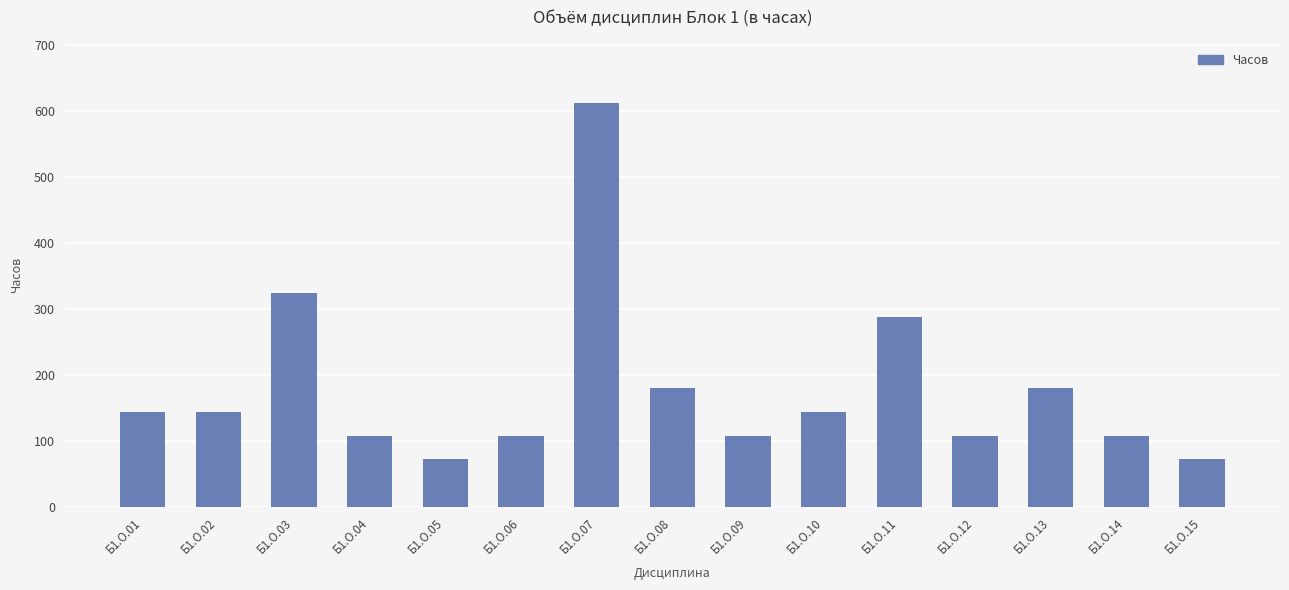

What is the smallest value displayed?

72